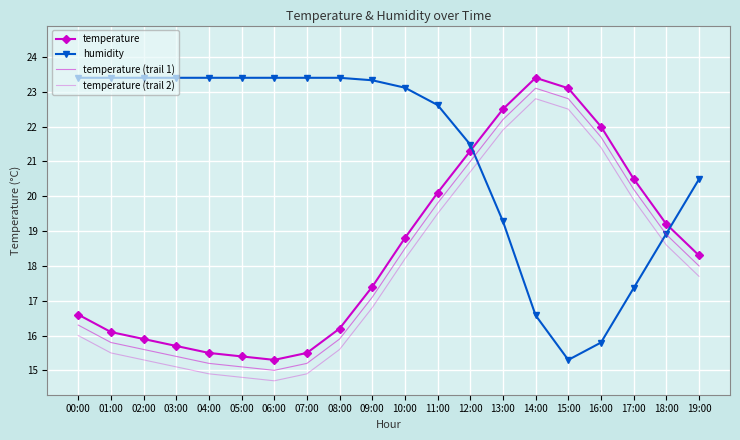

Where do humidity and temperature (trail 1) first cross each other?

12:00 and 13:00